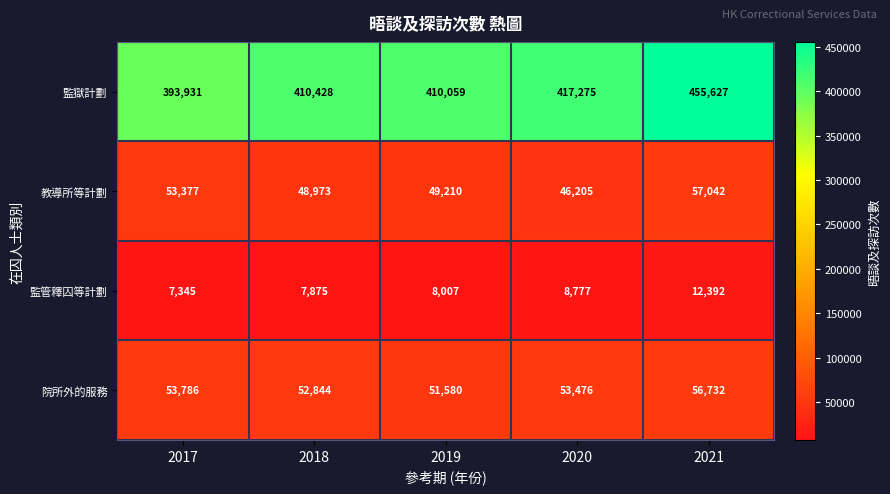

What is the difference between the highest and lowest values at 2019?

402052